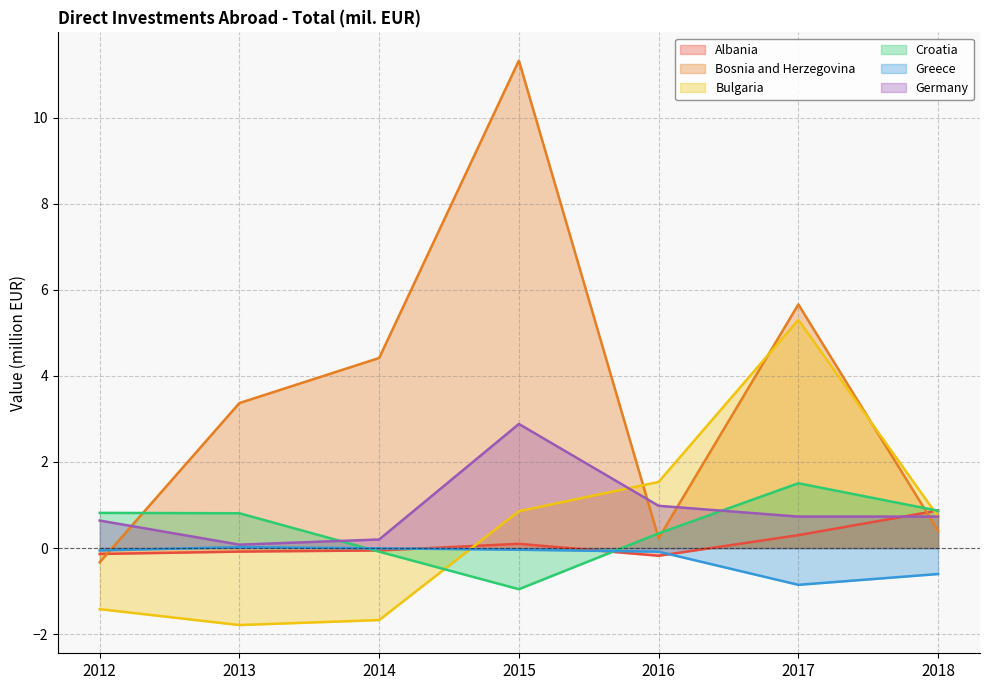

Reading left to right, list all the values displayed in this chart.

Albania: 2012=-0.1	2013=-0.1	2014=-0.1	2015=0.1	2016=-0.2	2017=0.3	2018=0.9
Bosnia and Herzegovina: 2012=-0.3	2013=3.4	2014=4.4	2015=11.3	2016=0.2	2017=5.7	2018=0.4
Bulgaria: 2012=-1.4	2013=-1.8	2014=-1.7	2015=0.9	2016=1.5	2017=5.3	2018=0.7
Croatia: 2012=0.8	2013=0.8	2014=-0.1	2015=-1.0	2016=0.3	2017=1.5	2018=0.9
Greece: 2012=-0.1	2013=0.0	2014=-0.0	2015=-0.0	2016=-0.1	2017=-0.9	2018=-0.6
Germany: 2012=0.6	2013=0.1	2014=0.2	2015=2.9	2016=1.0	2017=0.7	2018=0.7